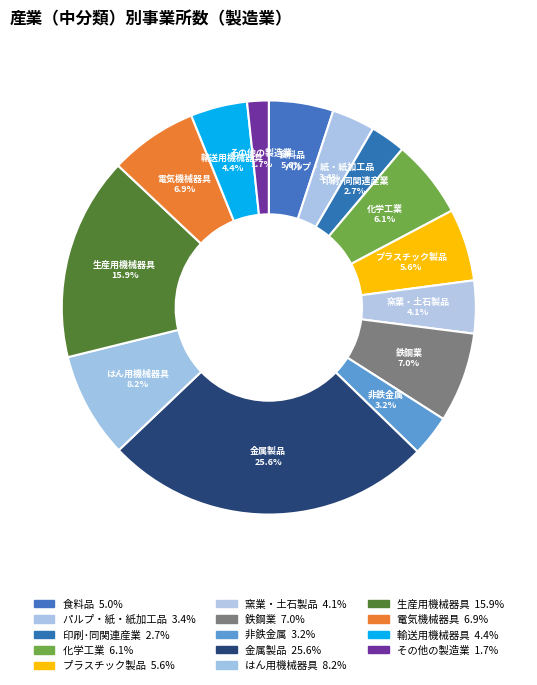

Does 印刷･同関連産業 represent more than half of the total?

No